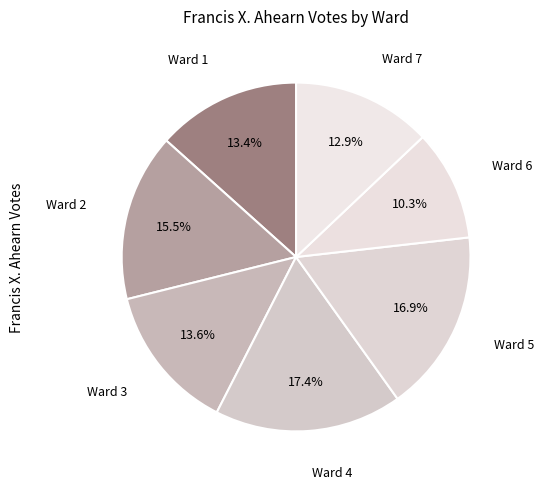

How many segments does this pie chart have?

7